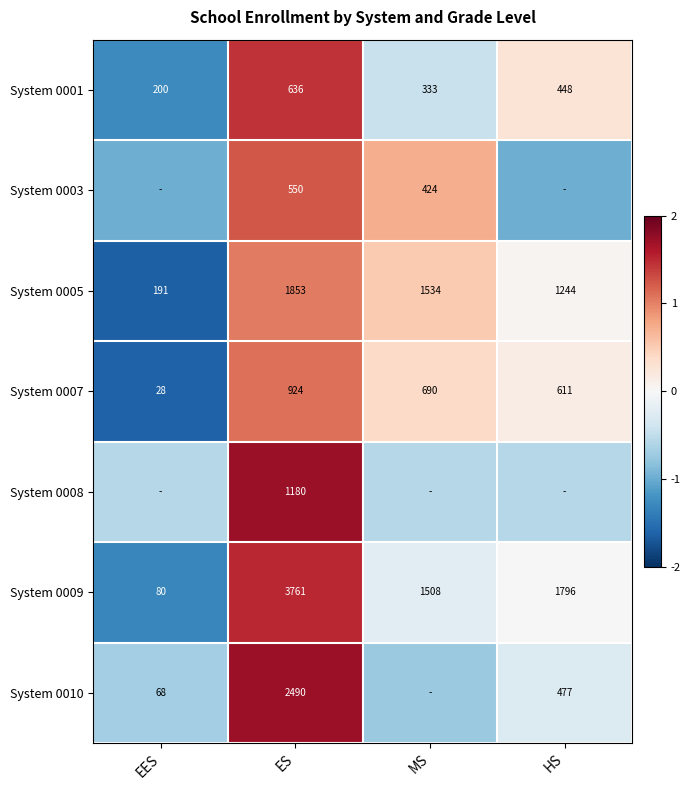

Which category has the lowest value in the System 0009 series?

EES